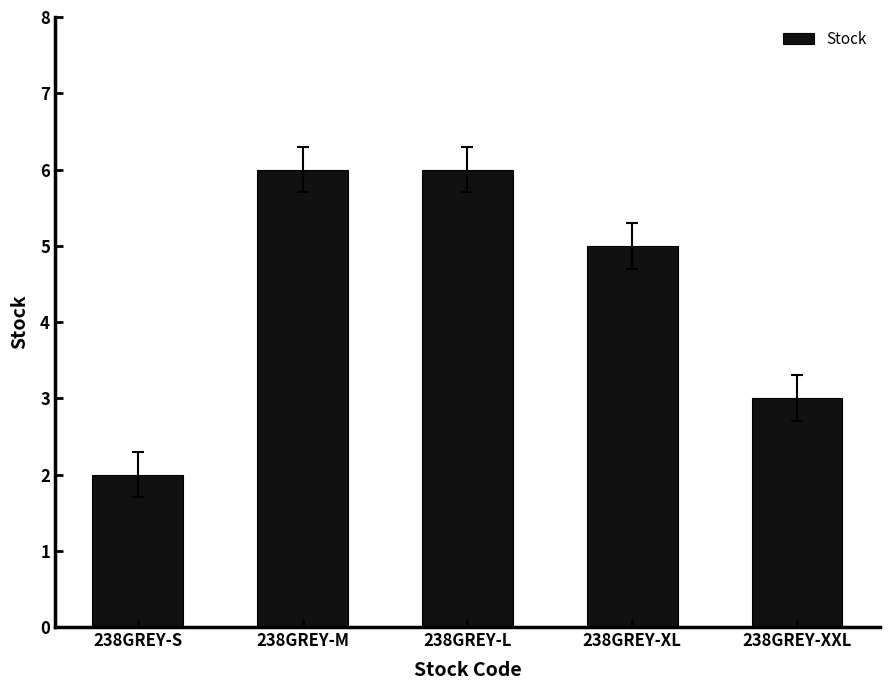

What value does the data have at 238GREY-XXL?

3